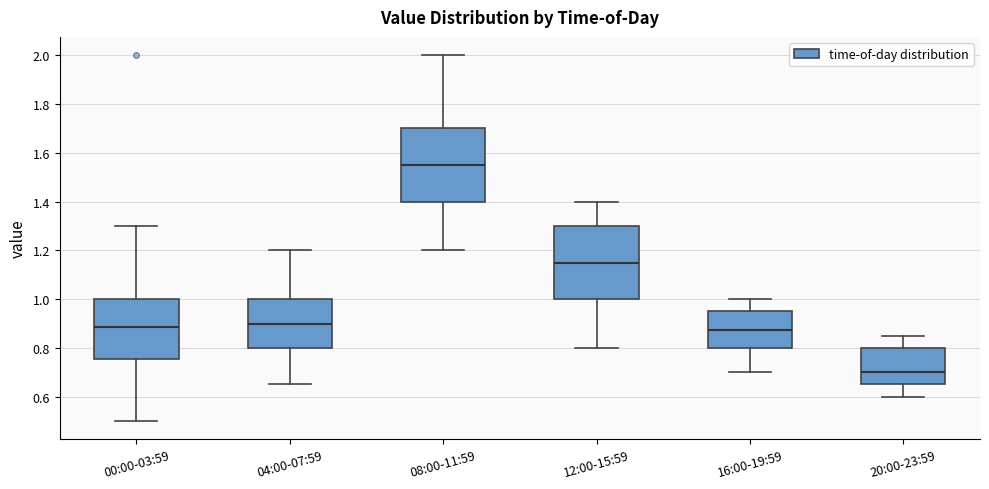

Where is the lower edge of the box for 12:00-15:59 on the y-axis? The values are not printed on the chart, so give them approximately, as read against the axis.

1.00